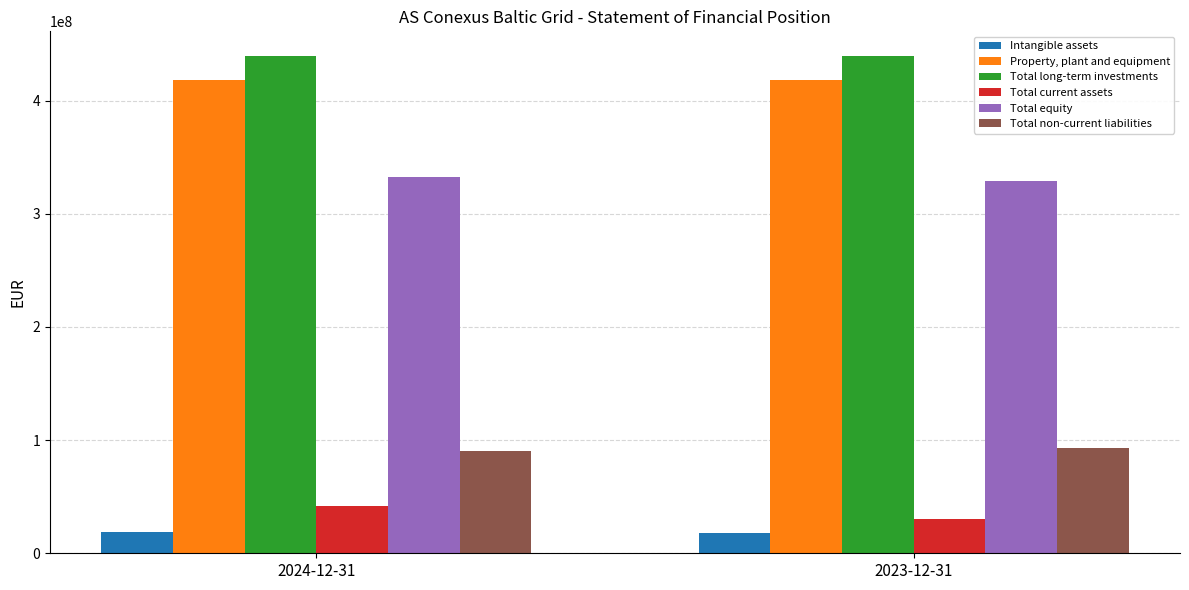

The Total equity series shows 332701450 at 2024-12-31. True or false?

True